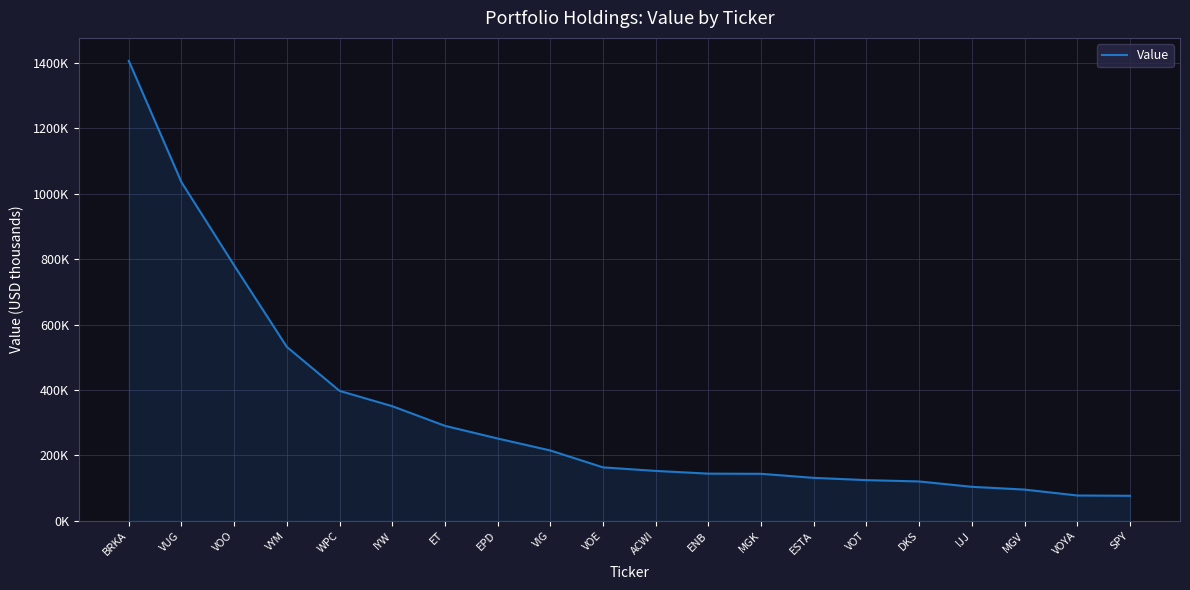

Is this an area chart (filled region under the line)?

Yes